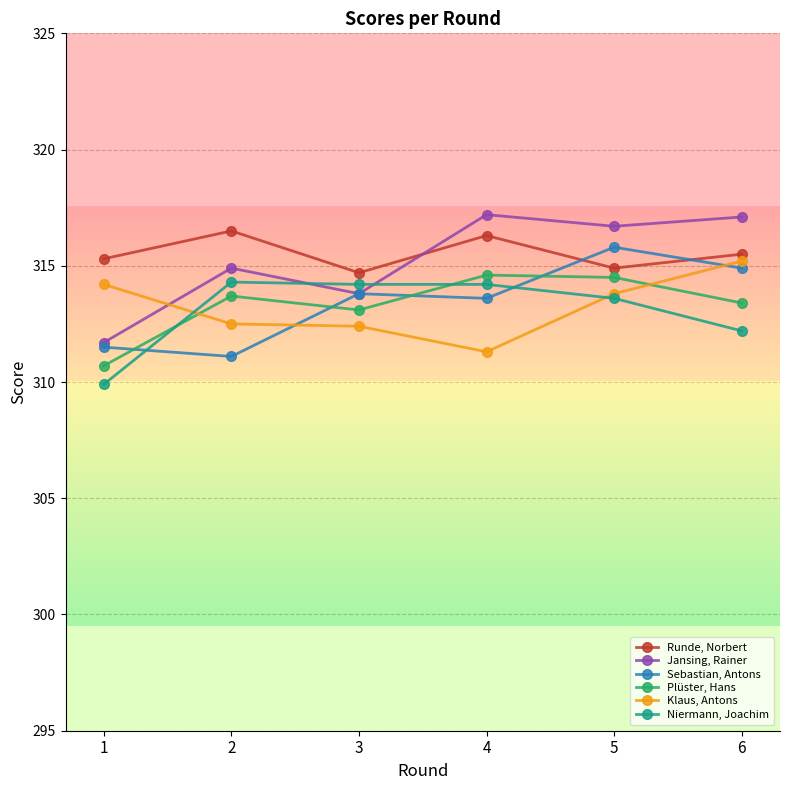

What is the approximate value of Sebastian, Antons at 6?

314.9